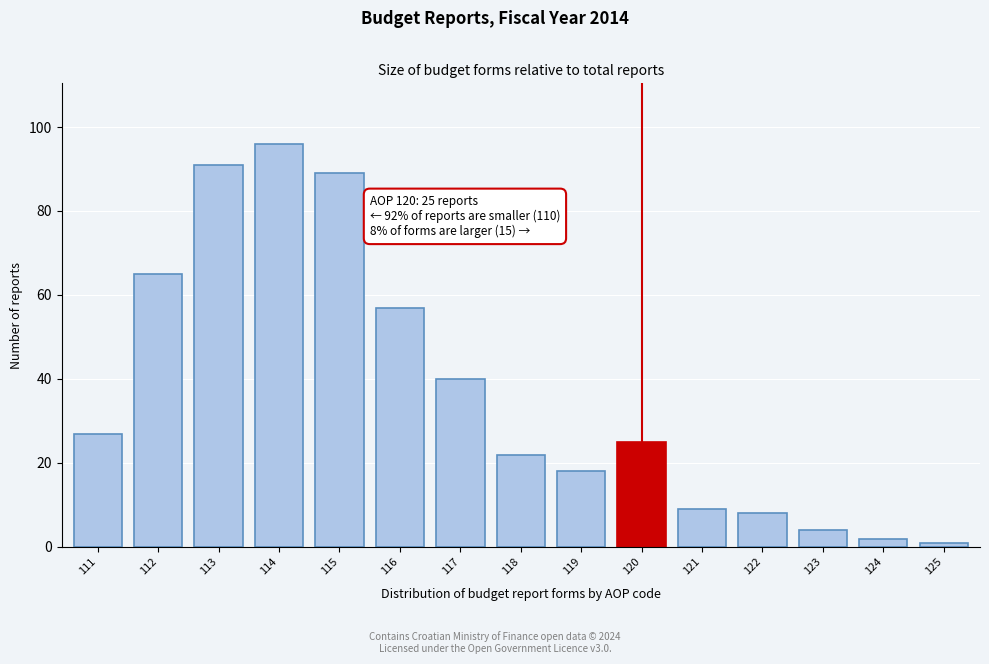

Reading left to right, what are all the values shown in this chart?

27	65	91	96	89	57	40	22	18	25	9	8	4	2	1